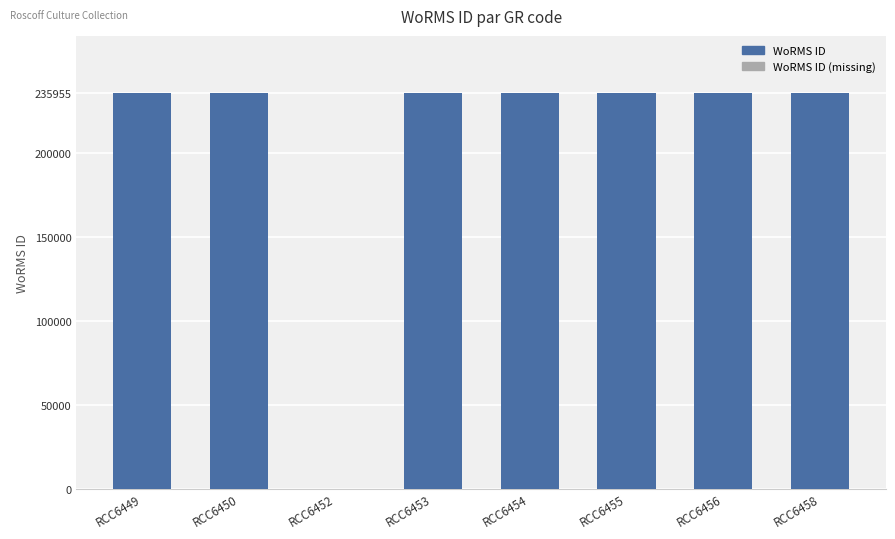

What is the ratio of the value at RCC6456 to the value at RCC6449?

1.0